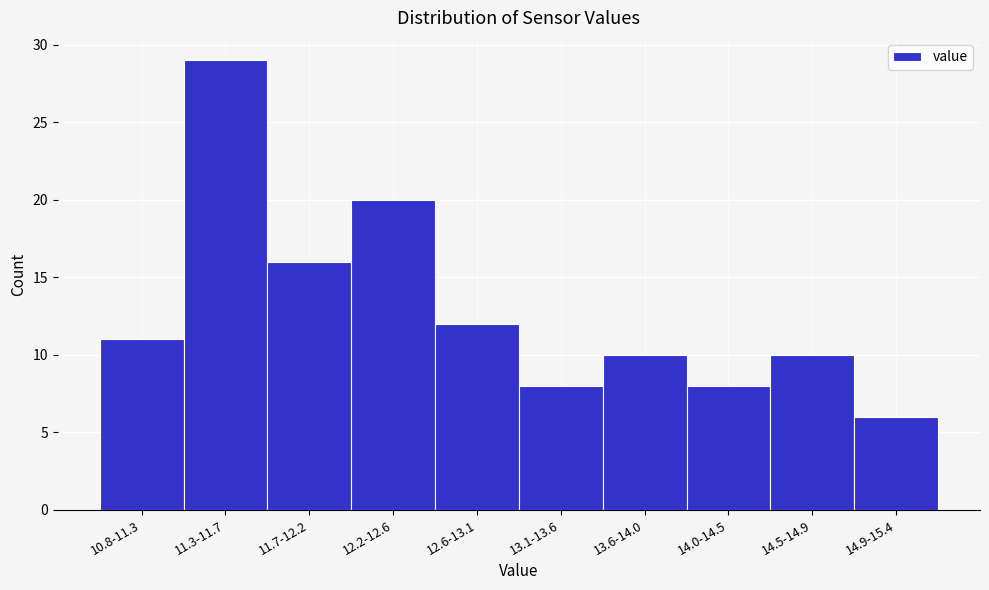

Reading left to right, what are all the values shown in this chart?

11	29	16	20	12	8	10	8	10	6